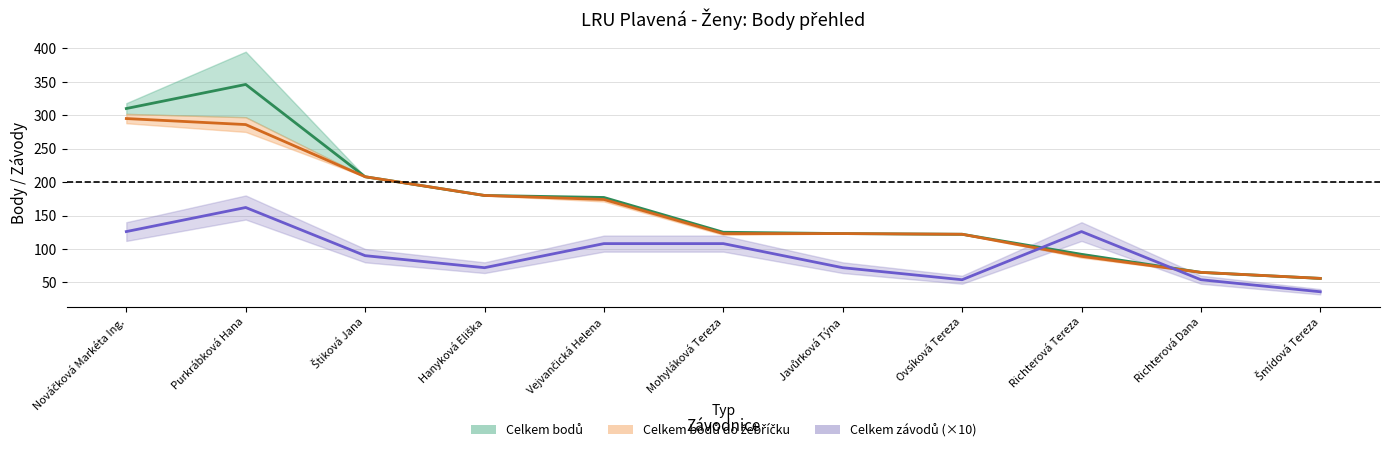

What position from the right is Richterová Dana?

2